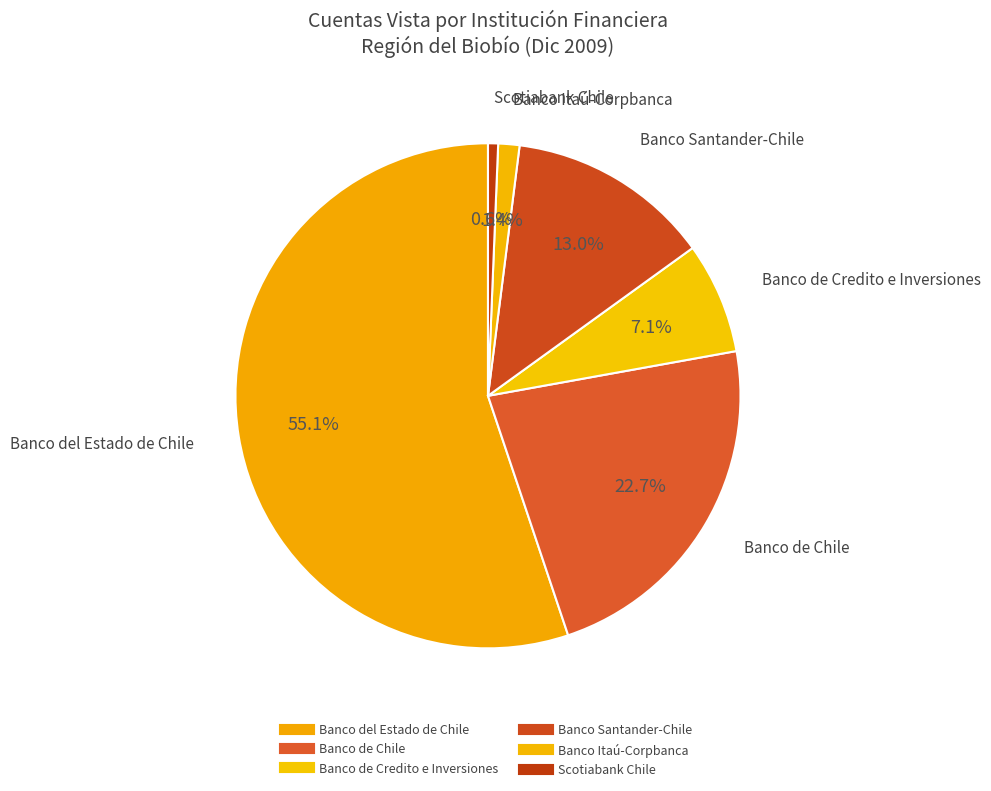

How many segments does this pie chart have?

6